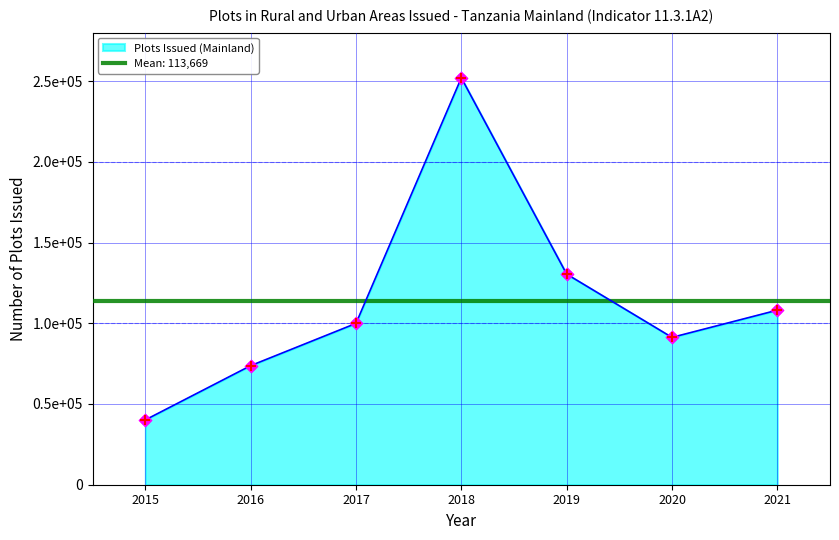

Between 2020 and 2018, which is larger?

2018